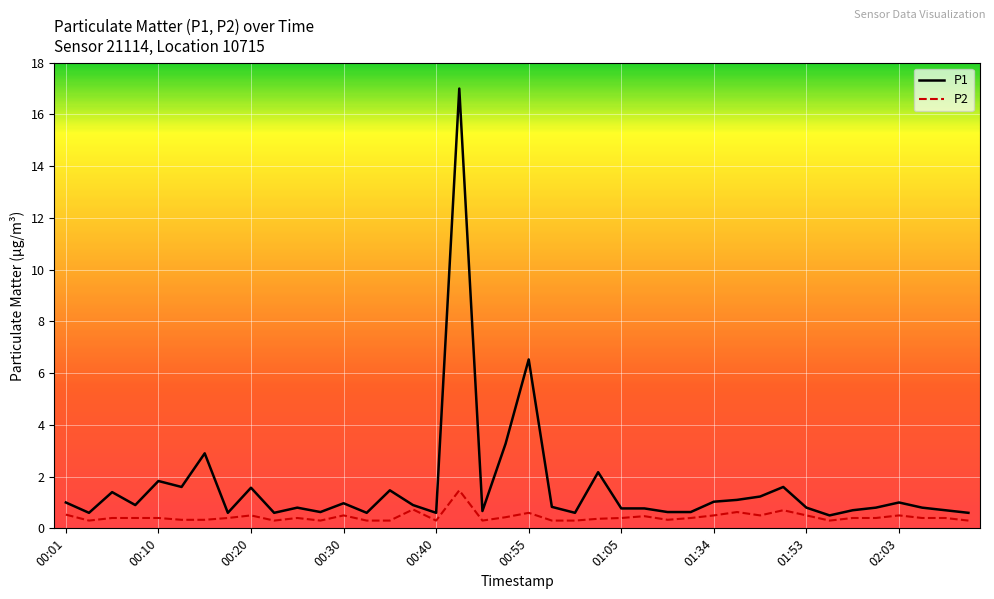

What is the greatest value displayed?

17.0